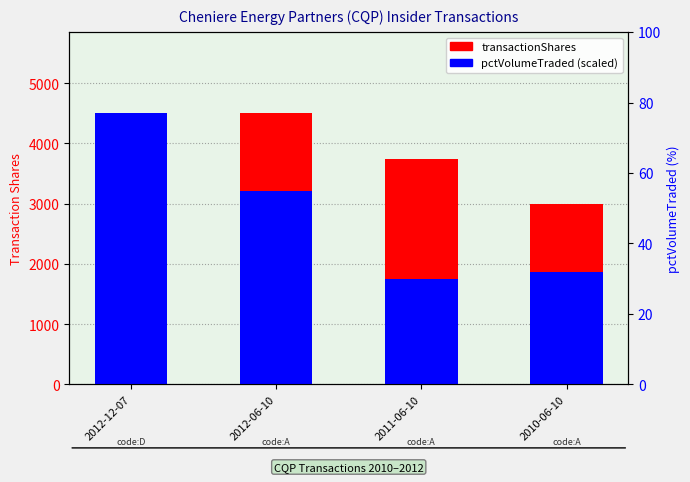

Rank the categories by pctVolumeTraded (scaled) value from lowest to highest.

2011-06-10, 2010-06-10, 2012-06-10, 2012-12-07